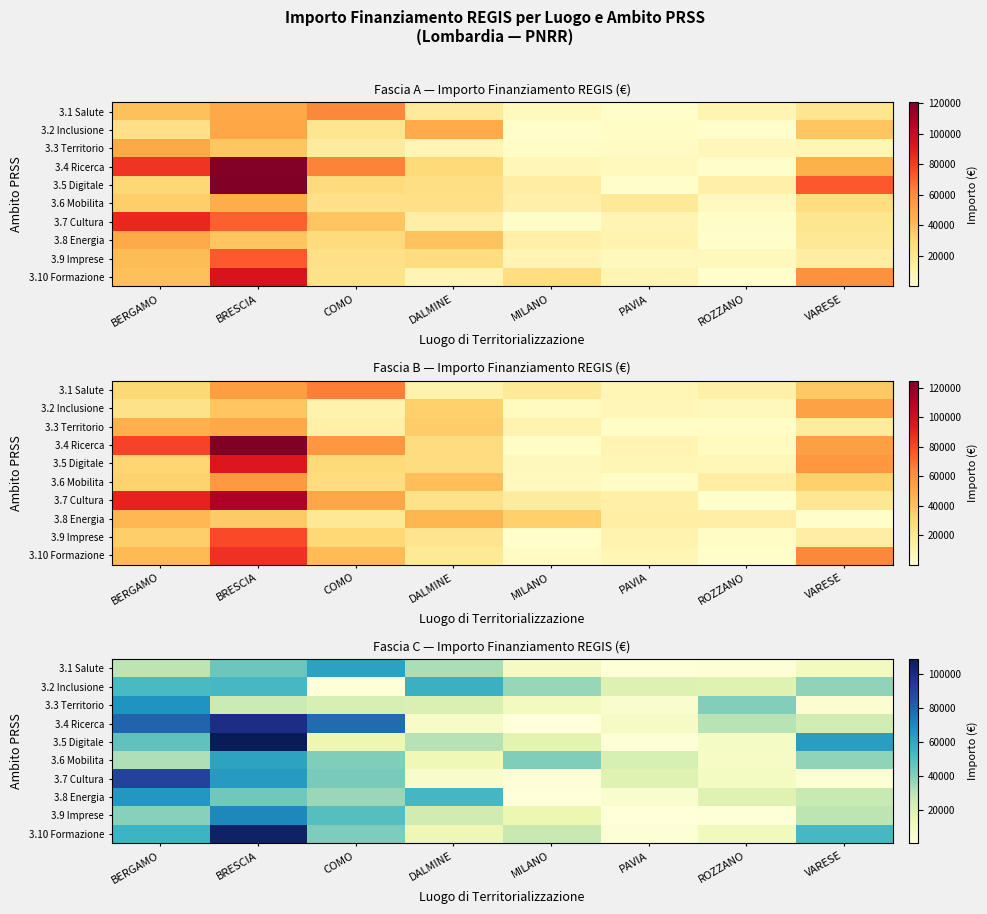

Between BERGAMO and COMO, which is larger?

COMO